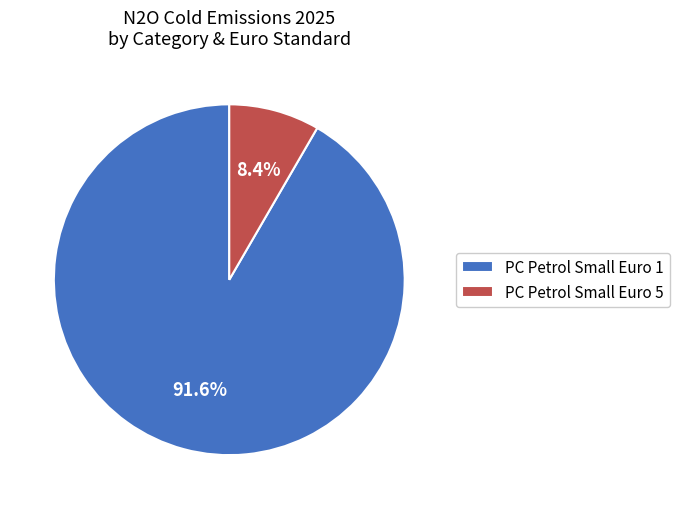

Combined, do PC Petrol Small Euro 5 and PC Petrol Small Euro 1 account for over 50%?

Yes